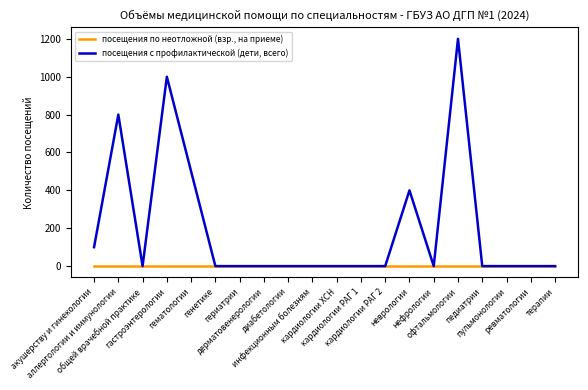

Reading left to right, extract all data points from this chart.

посещения по неотложной (взр., на приеме): 0	0	0	0	0	0	0	0	0	0	0	0	0	0	0	0	0	0	0	0
посещения с профилактической (дети, всего): 100	800	0	1000	500	0	0	0	0	0	0	0	0	400	0	1200	0	0	0	0